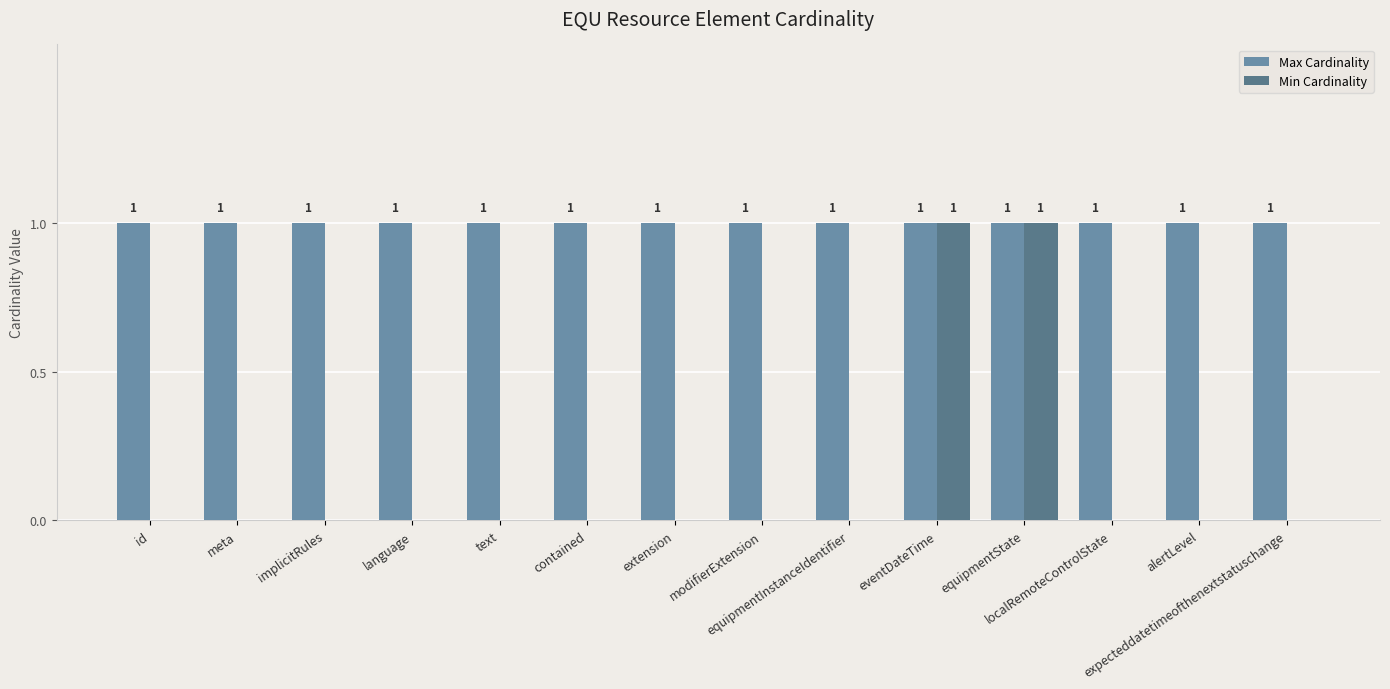

What value does the Max Cardinality series have at meta?

1